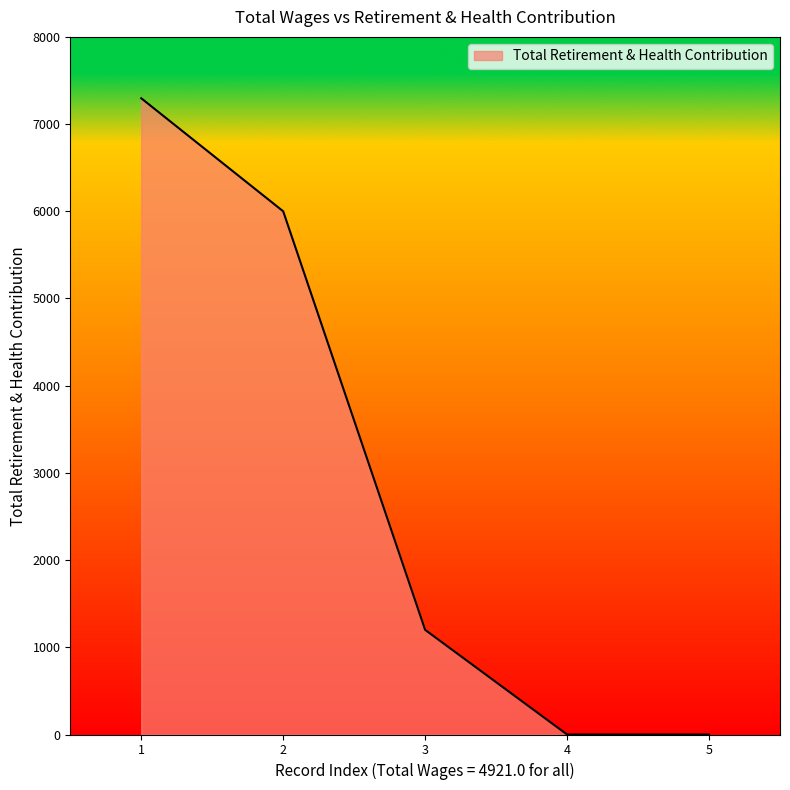

At which label does the data first exceed 1200?

1